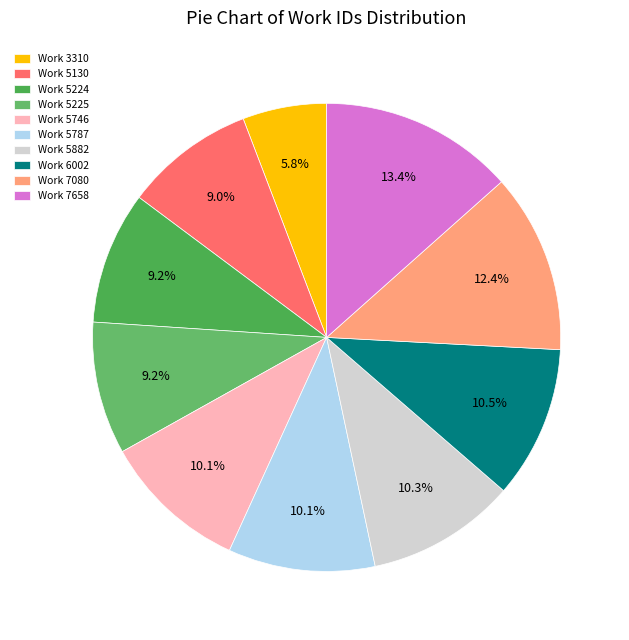

Do Work 7080 and Work 5746 together represent more than half of the pie?

No